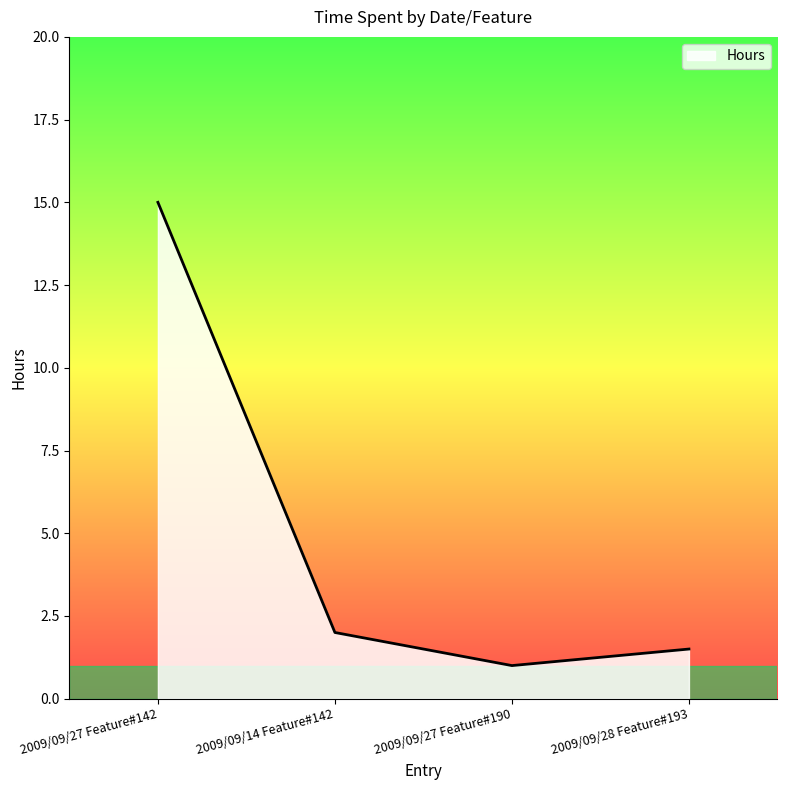

Approximately how many times larger is the value at 2009/09/28 Feature#193 compared to 2009/09/27 Feature#142?

0.1